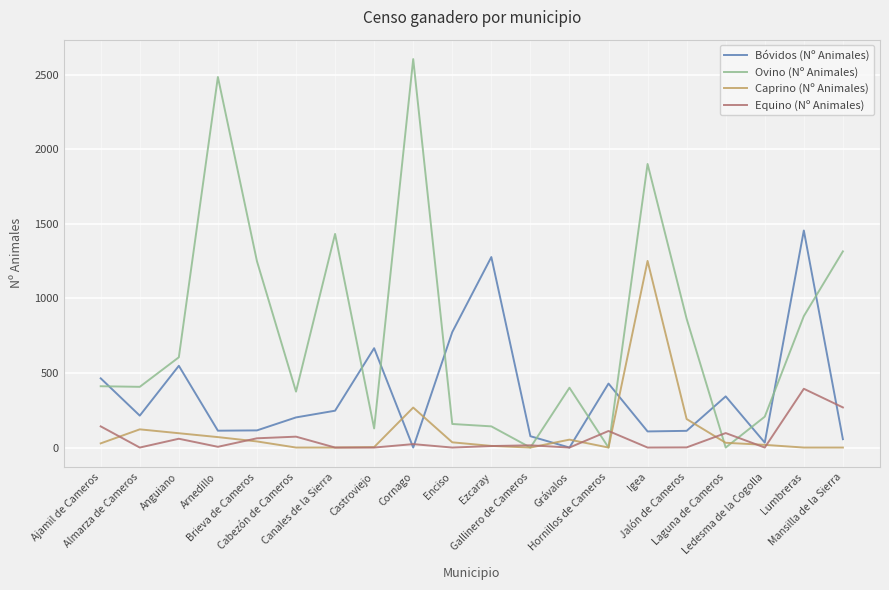

Where does the Bóvidos (Nº Animales) series first go above 214?

Ajamil de Cameros